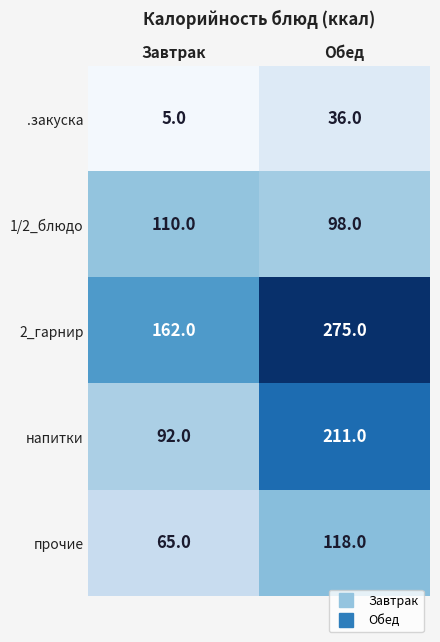

At which category is the sum across all series the highest?

Обед